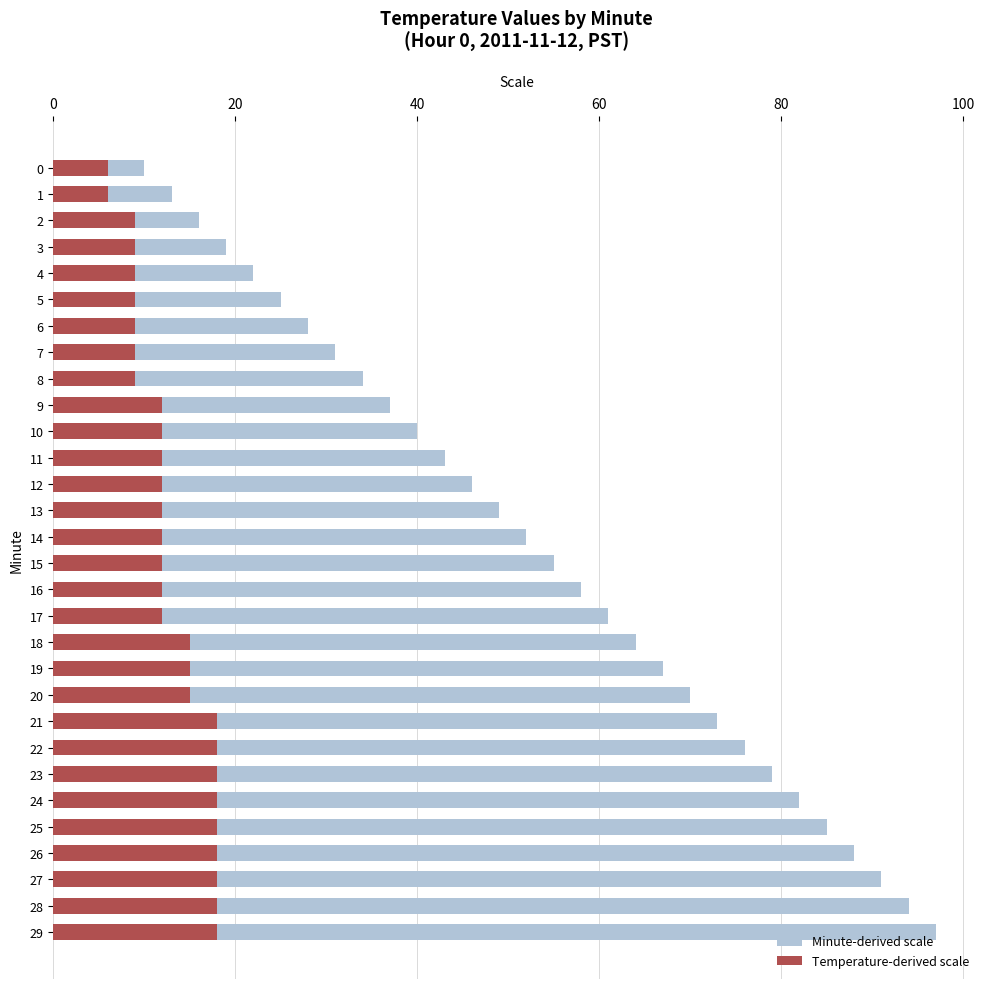

Rank the series at 17 from lowest to highest value.

Temperature-derived scale, Minute-derived scale